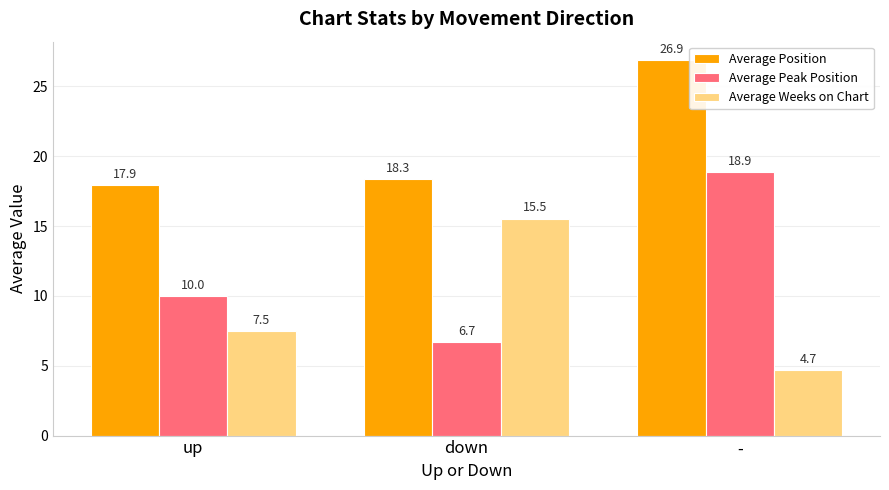

Reading right to left, list all the values displayed in this chart.

Average Position: -=26.9	down=18.3	up=17.9
Average Peak Position: -=18.9	down=6.7	up=10.0
Average Weeks on Chart: -=4.7	down=15.5	up=7.5